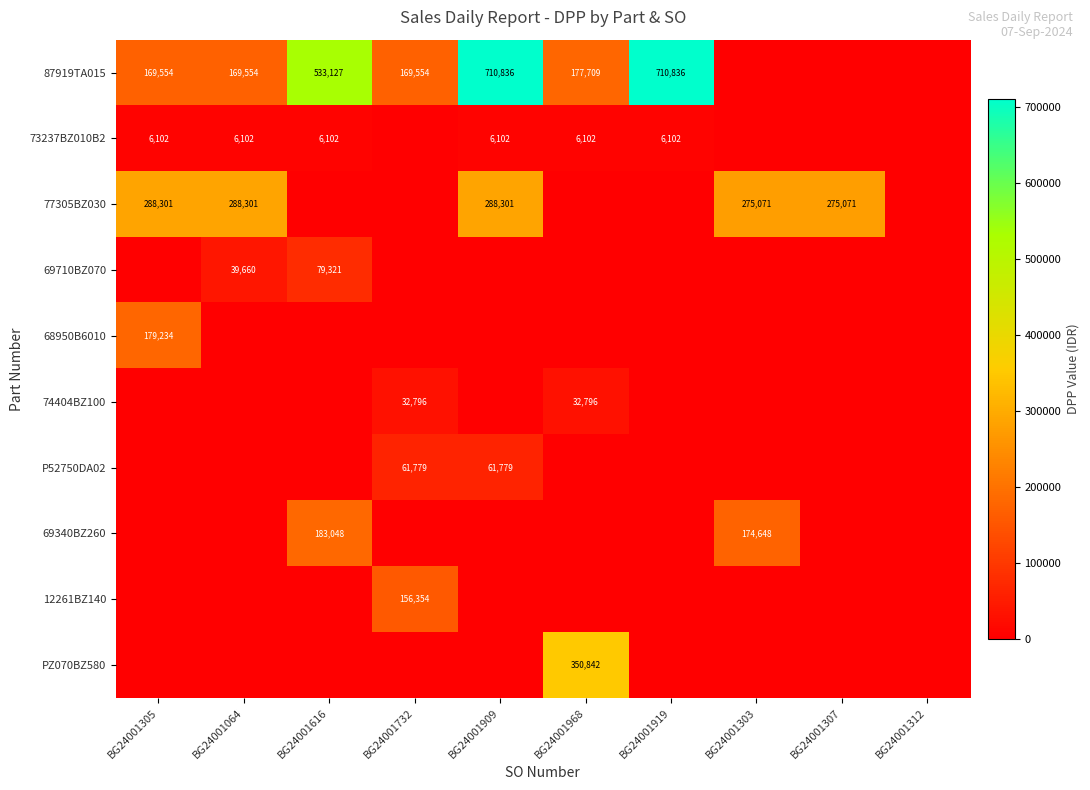

Is it true that 73237BZ010B2 equals 6102 at BG24001616?

True